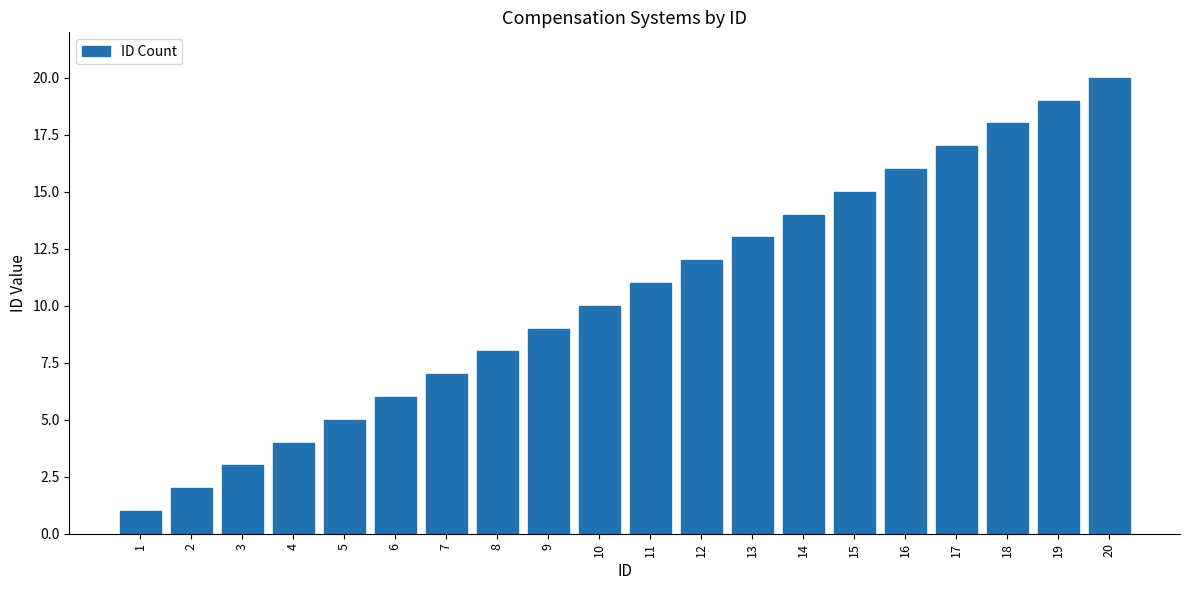

How many bars are there in total?

20